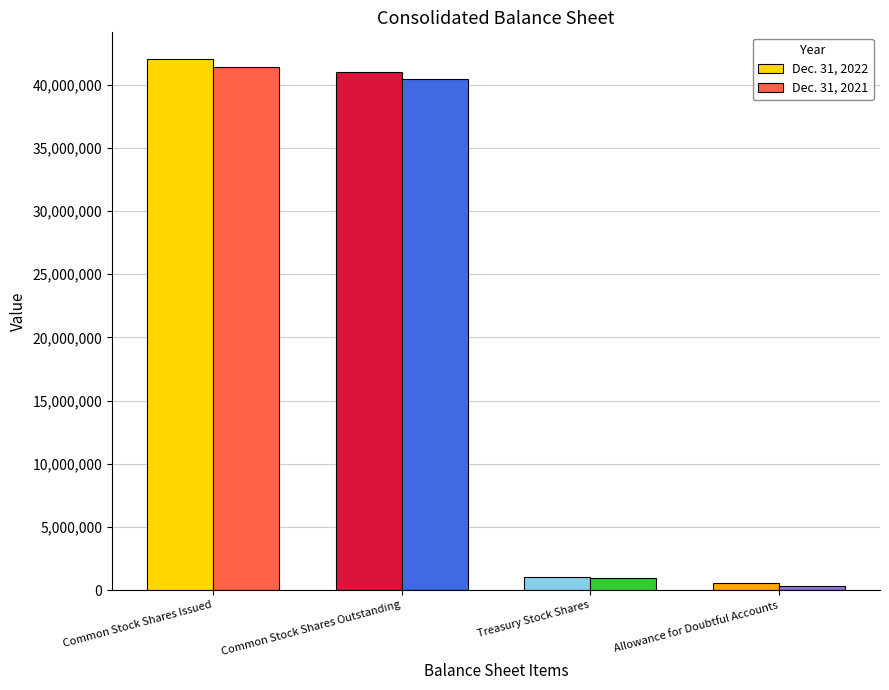

True or false: Dec. 31, 2022 has a value of 540000 at Allowance for Doubtful Accounts.

True